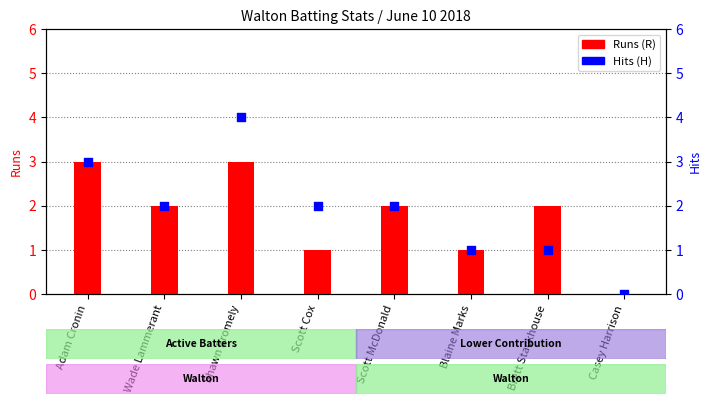

Which series has the largest total across all categories?

Hits (H)